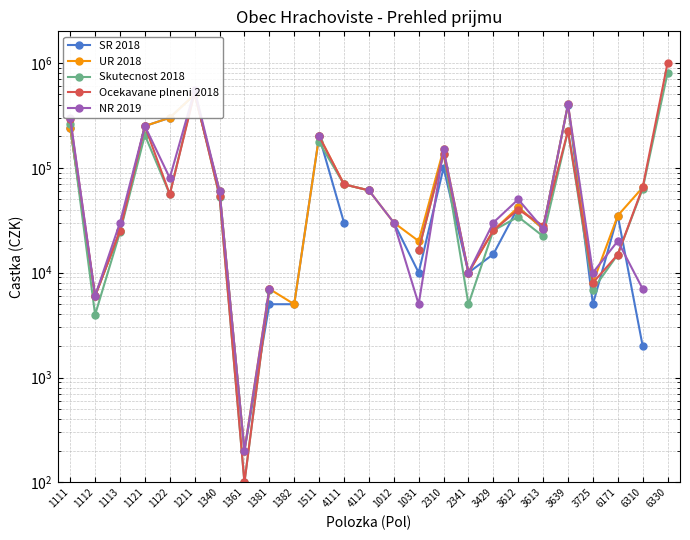

What is the minimum value for Skutecnost 2018?

100.0